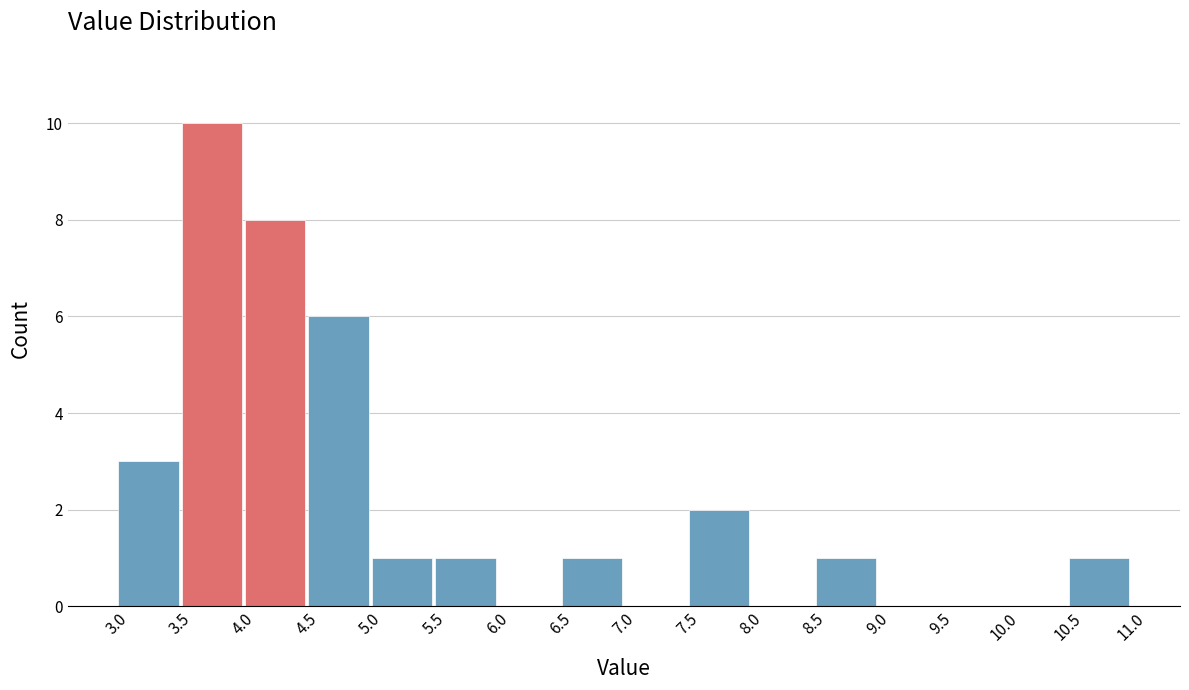

Reading left to right, transcribe this chart: for each bar, give the range it covers on the x-axis and its height. The values are not printed on the chart, so give them approximately, as read against the axis.

3.0 to 3.5: 3
3.5 to 4.0: 10
4.0 to 4.5: 8
4.5 to 5.0: 6
5.0 to 5.5: 1
5.5 to 6.0: 1
6.0 to 6.5: 0
6.5 to 7.0: 1
7.0 to 7.5: 0
7.5 to 8.0: 2
8.0 to 8.5: 0
8.5 to 9.0: 1
9.0 to 9.5: 0
9.5 to 10.0: 0
10.0 to 10.5: 0
10.5 to 11.0: 1